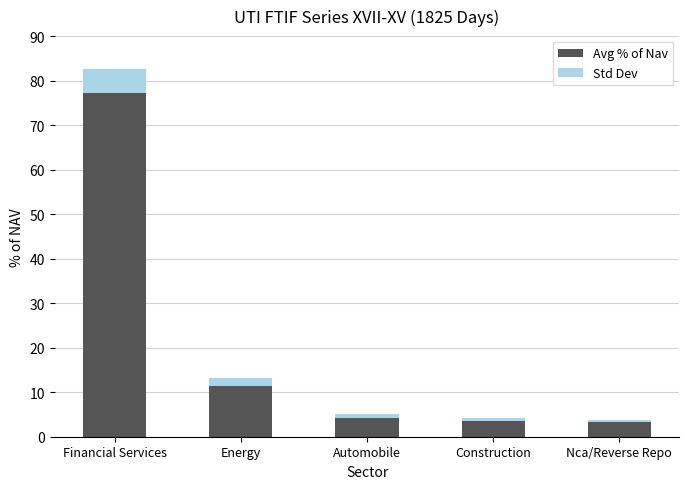

Does the chart contain stacked bars?

Yes